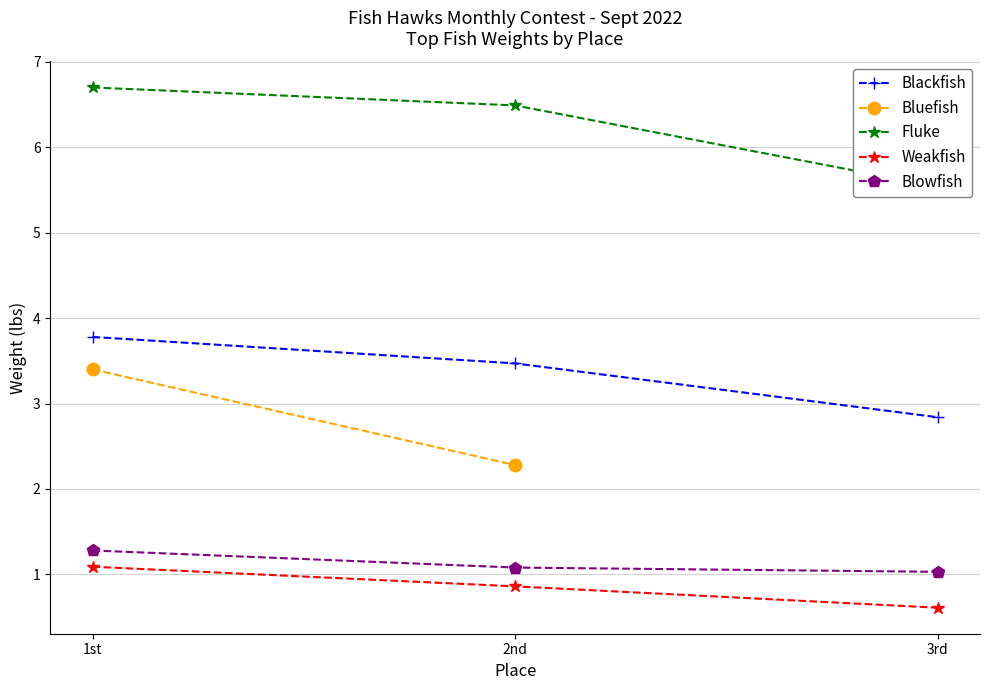

Is the value of Blackfish at 2nd greater than the value of Weakfish at 3rd?

Yes